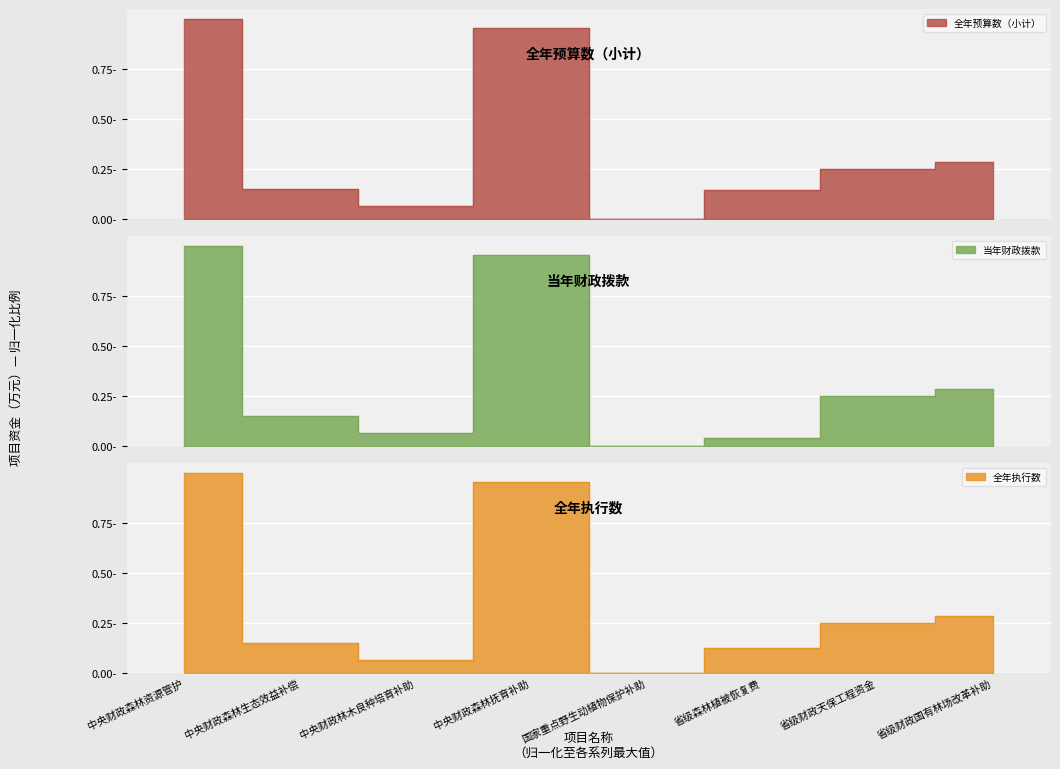

What is the total value across all series at 中央财政森林资源管护?

3.0